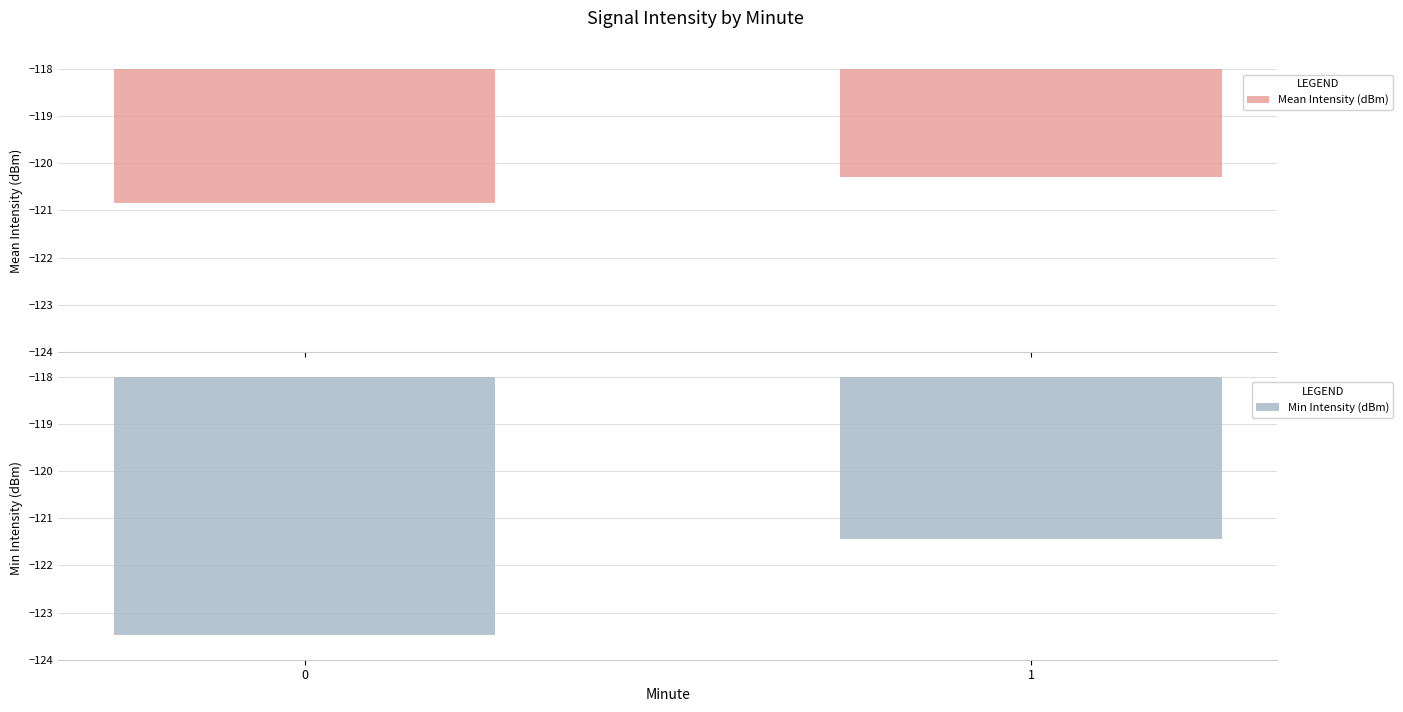

Reading right to left, transcribe all the data shown in this chart.

Mean Intensity (dBm): -120.3	-120.8
Min Intensity (dBm): -121.4	-123.5